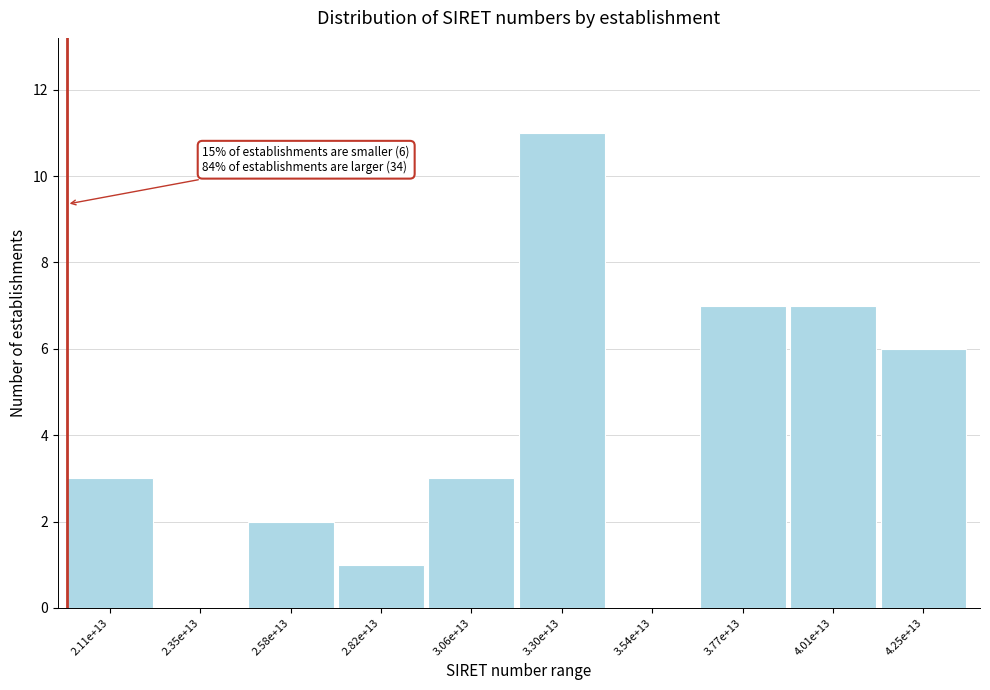

Reading left to right, extract all data points from this chart.

2.11e+13=3	2.35e+13=0	2.58e+13=2	2.82e+13=1	3.06e+13=3	3.30e+13=11	3.54e+13=0	3.77e+13=7	4.01e+13=7	4.25e+13=6